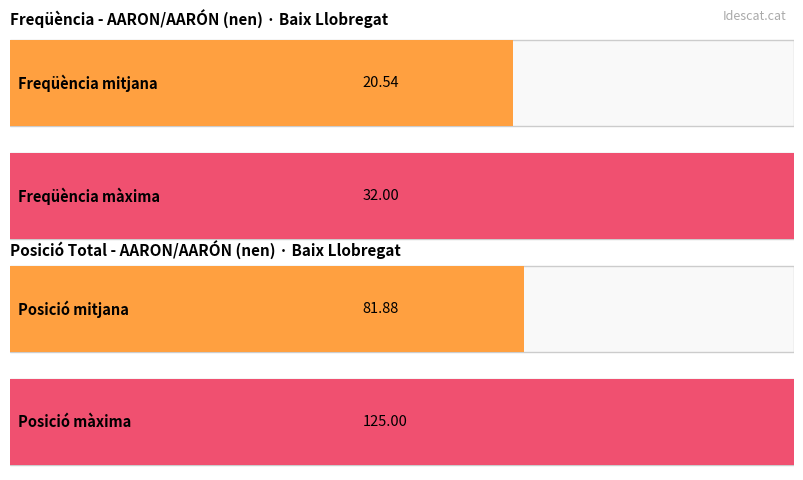

Rank the series by their maximum value, from lowest to highest.

Freqüència, Posició Total